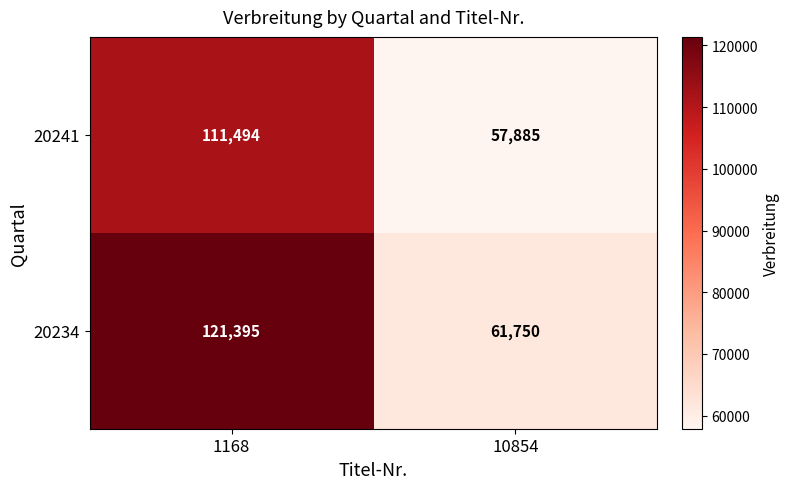

The 20241 series shows 199585 at 1168. True or false?

False